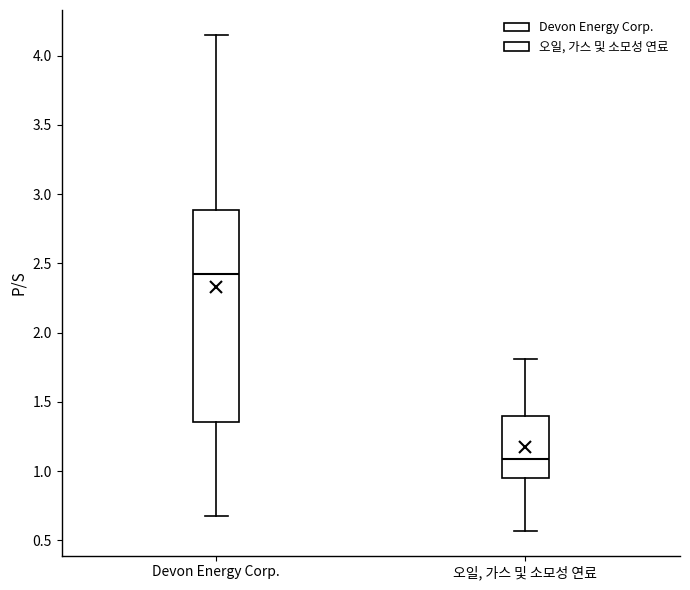

Reading left to right, transcribe this box plot: for each box, give where its median line is, the range the box spans, and where its two whiskers end, as read against the y-axis. The values are not printed on the chart, so give them approximately, as read against the axis.

Devon Energy Corp.: median 2.40, box 1.35 to 2.90, whiskers 0.70 to 4.15
오일, 가스 및 소모성 연료: median 1.10, box 0.95 to 1.40, whiskers 0.55 to 1.80